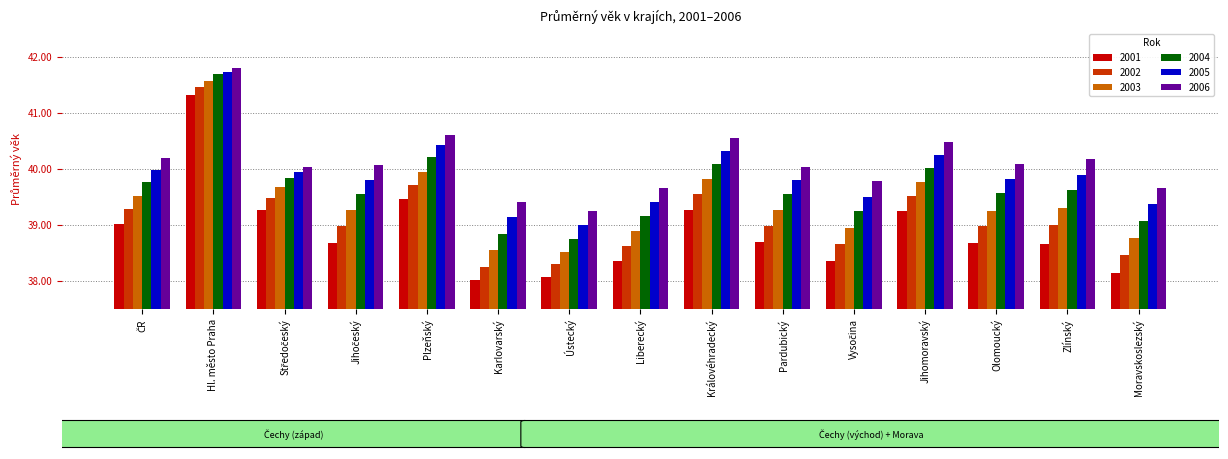

How many data points does each series have?

15